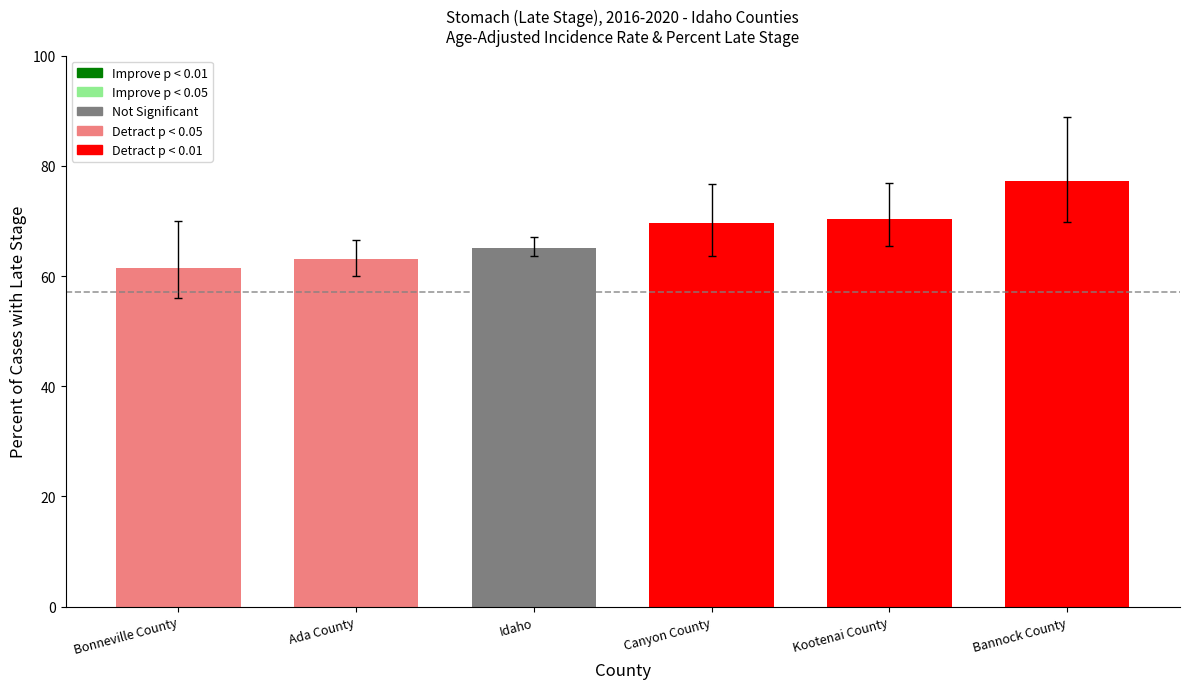

What is the average value?

67.9